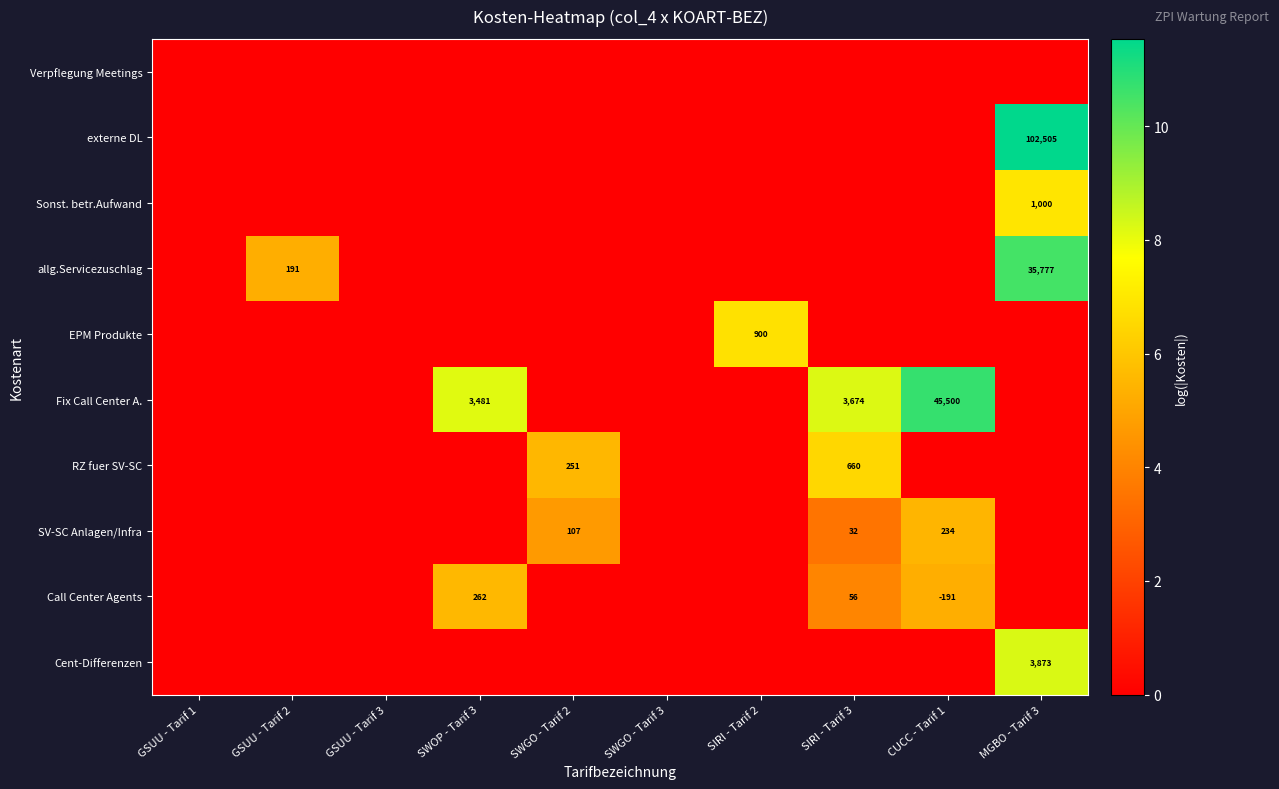

Is it true that allg.Servicezuschlag equals 35777 at MGBO - Tarif 3?

True